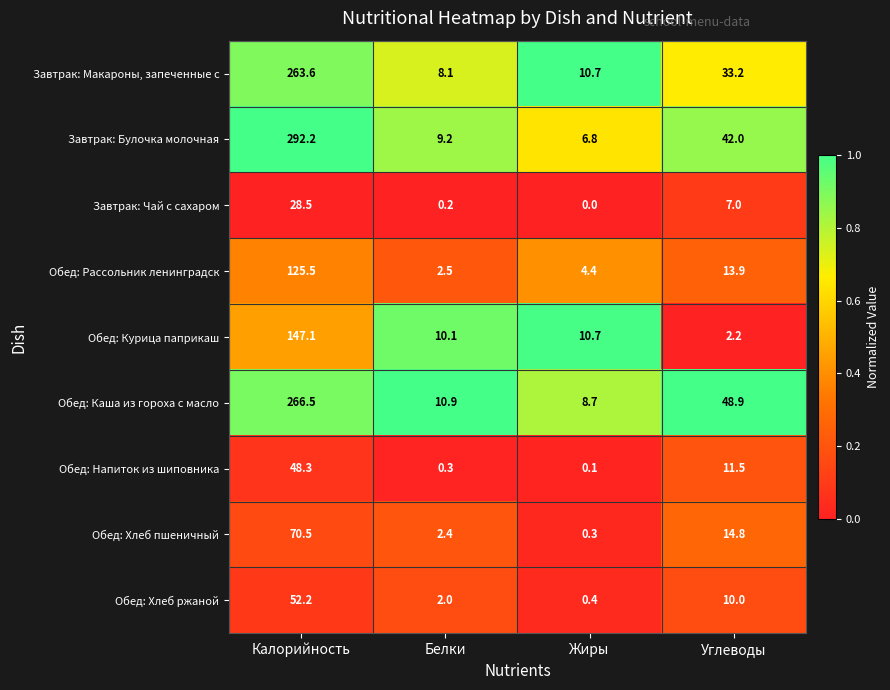

What is the approximate value of Завтрак: Макароны, запеченные с at Белки?

8.1